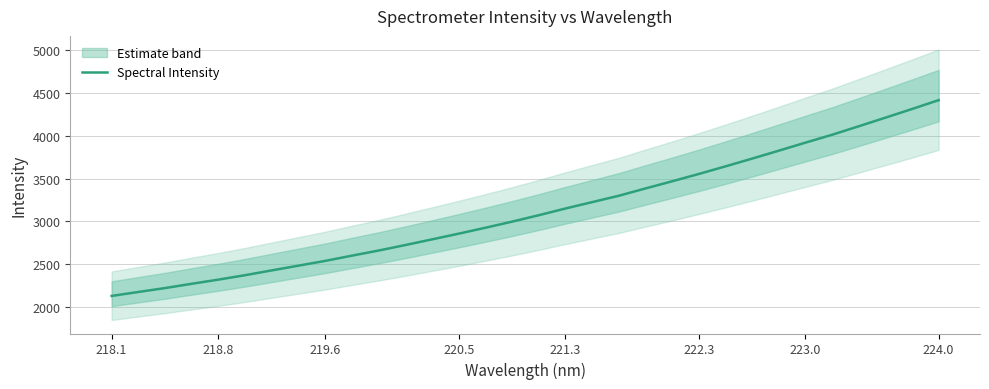

What is the sum of all values?

99841.9